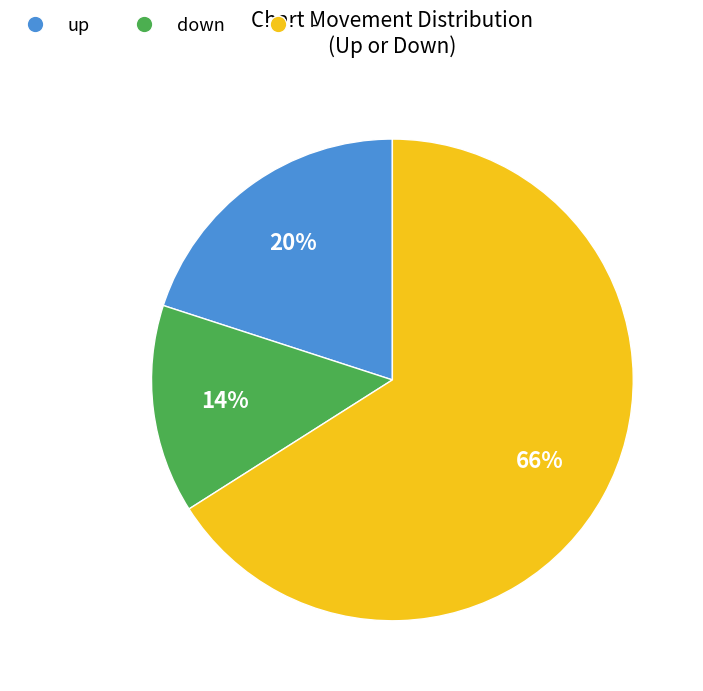

To the nearest percent, what percentage of the pie is up?

20%